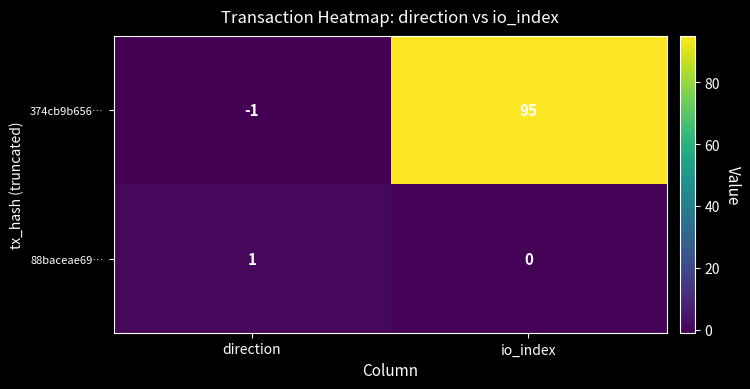

Which series has the widest spread of values?

374cb9b656…